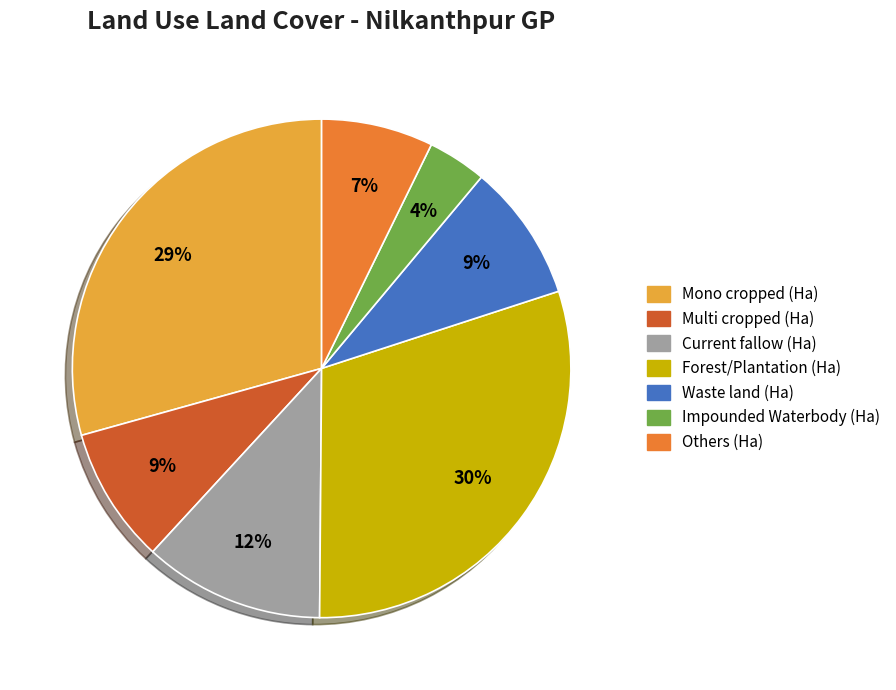

True or false: Multi cropped (Ha) accounts for 9% of the total.

True